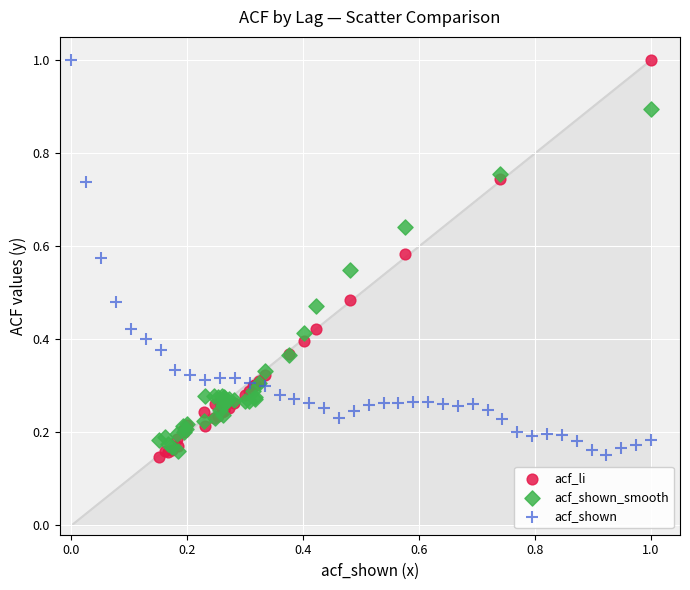

What are all the series names shown in the legend?

acf_li, acf_shown_smooth, acf_shown